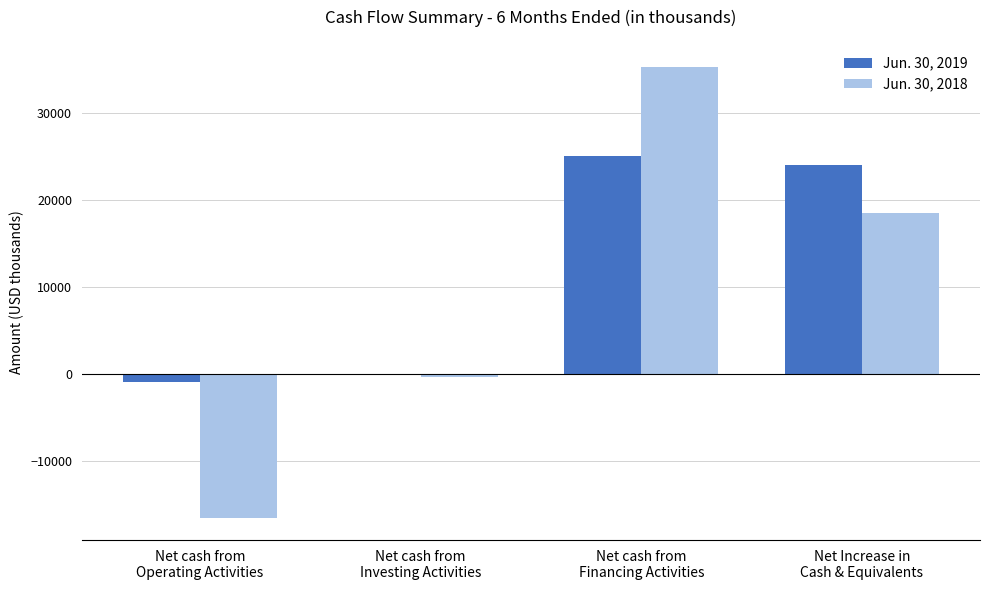

Which series has the largest total across all categories?

Jun. 30, 2019